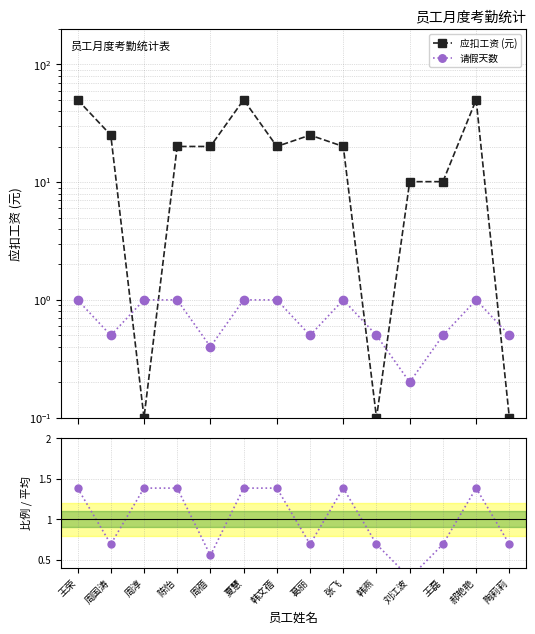

True or false: 请假天数 and 请假天数 / 平均 intersect in this chart.

False